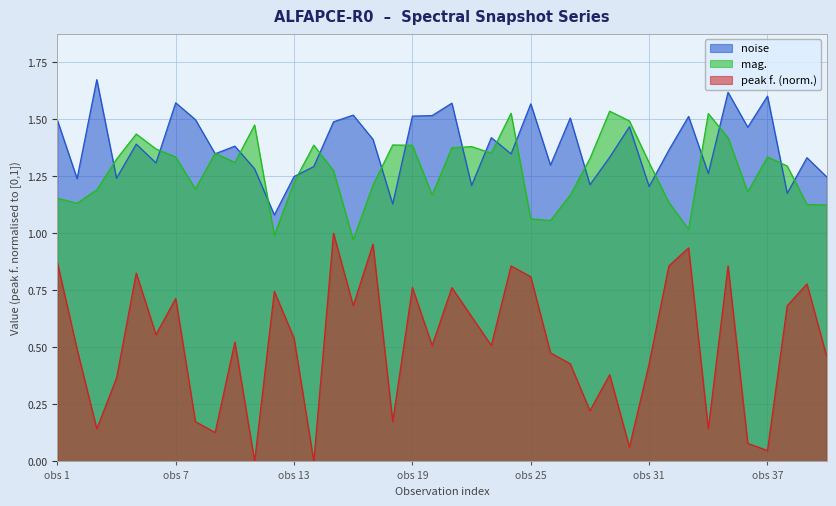

True or false: noise and peak f. (norm.) cross at least once.

False